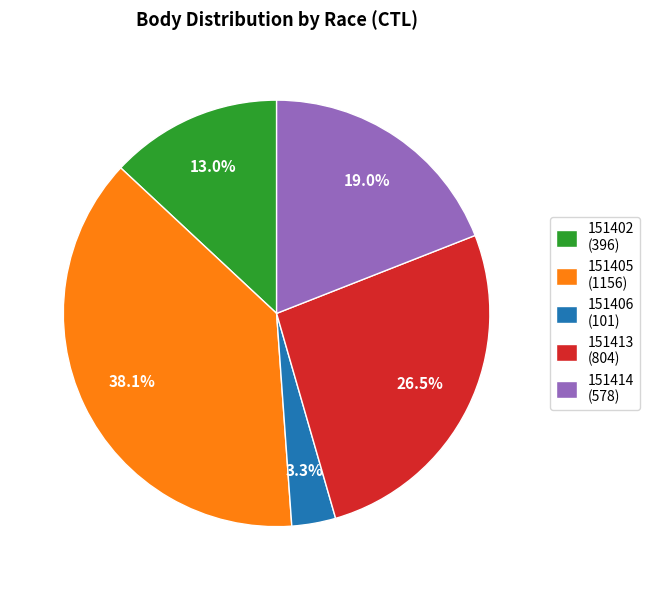

Rank the categories by value from highest to lowest.

151405 (1156), 151413 (804), 151414 (578), 151402 (396), 151406 (101)